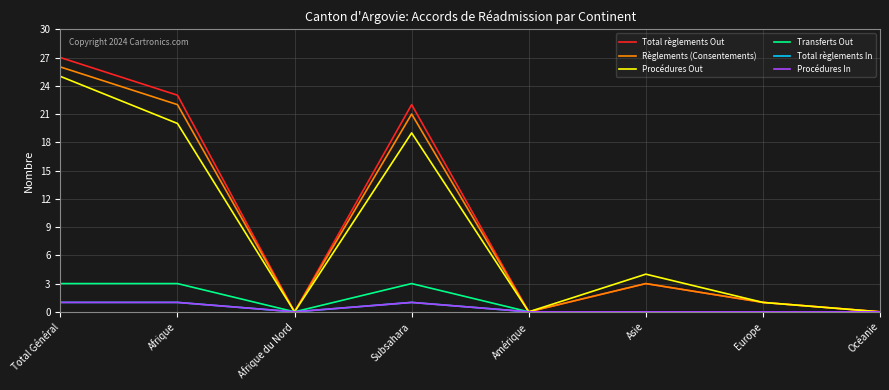

Does the chart have visible grid lines?

Yes